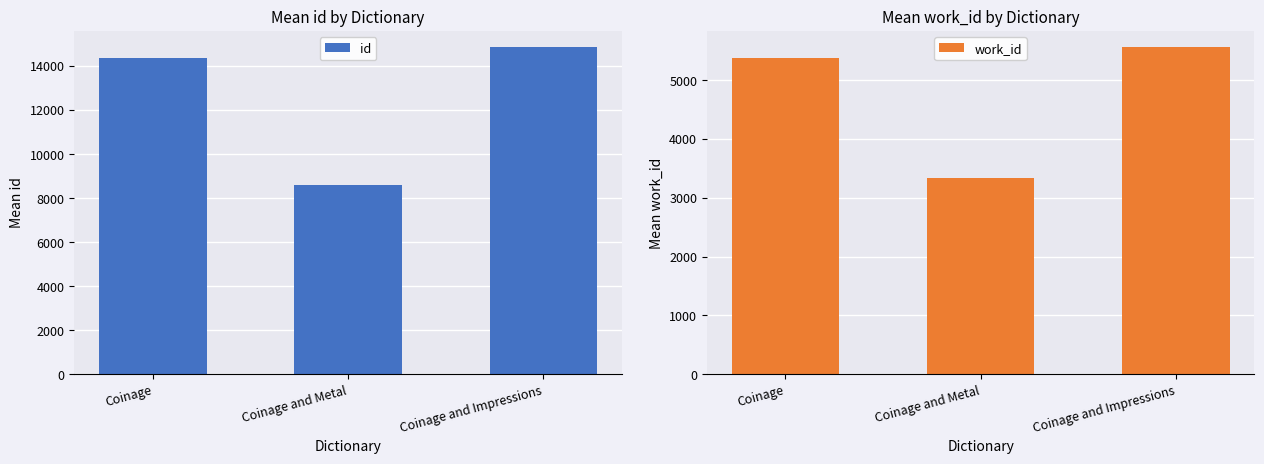

Between Coinage and Coinage and Impressions, which series saw the biggest shift?

id